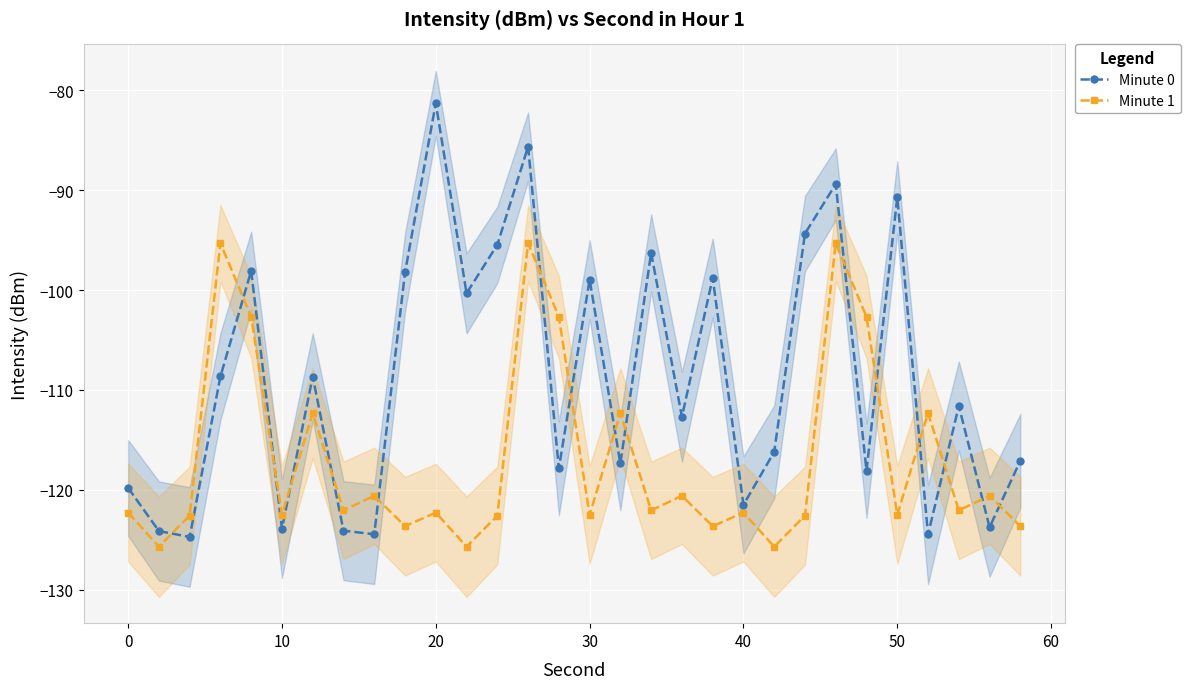

In Minute 1, how many points are higher than both neighbors (excluding endpoints)?

11